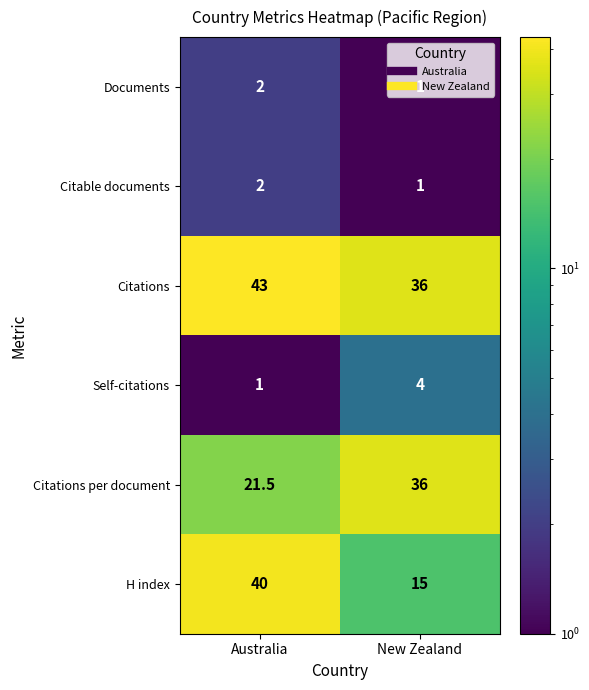

What is the minimum value shown in the chart?

1.0